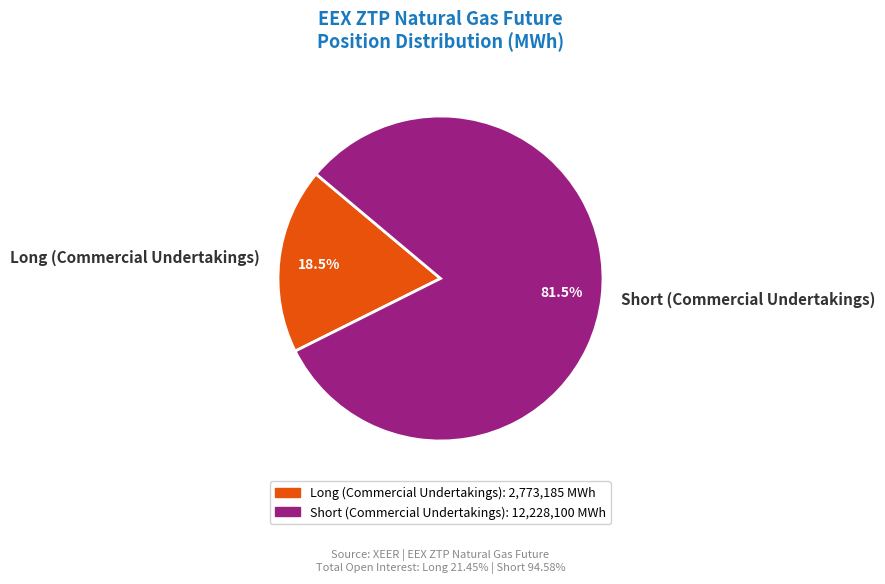

Approximately how many times larger is the value at Short (Commercial Undertakings) compared to Long (Commercial Undertakings)?

4.4